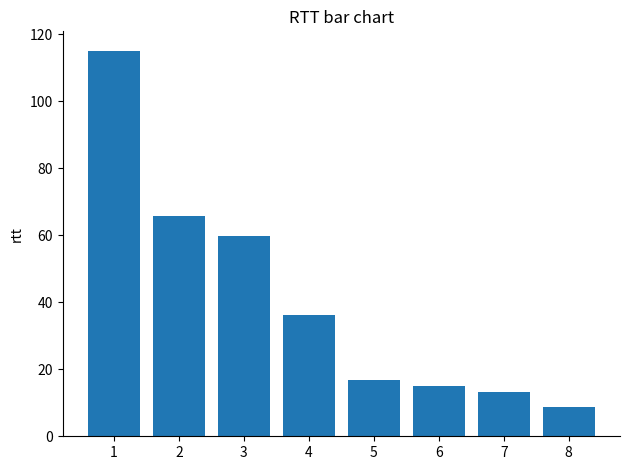

What is the difference between the maximum and minimum values?

106.6